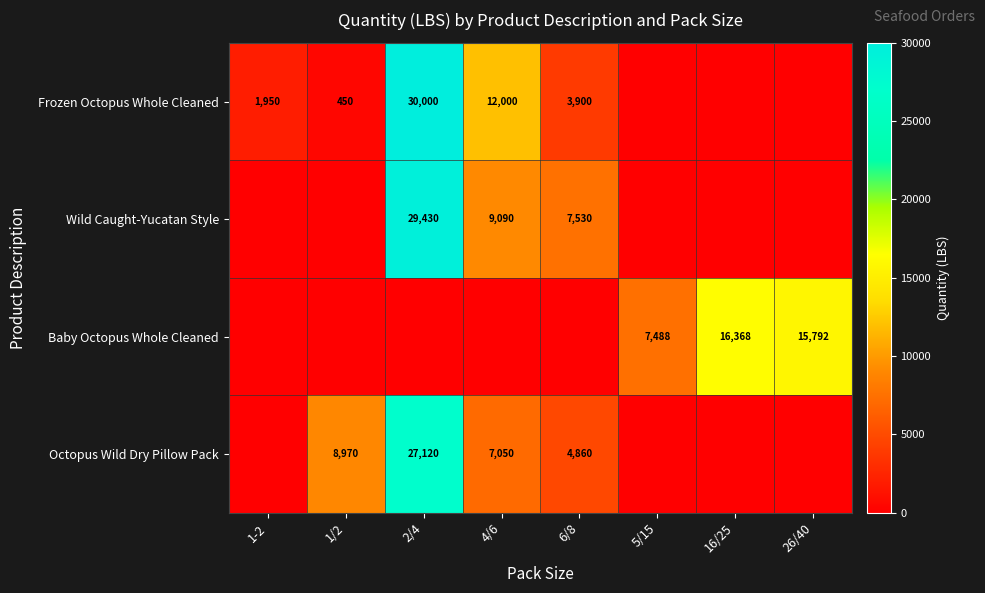

The value of Frozen Octopus Whole Cleaned at 1/2 is 309. True or false?

False